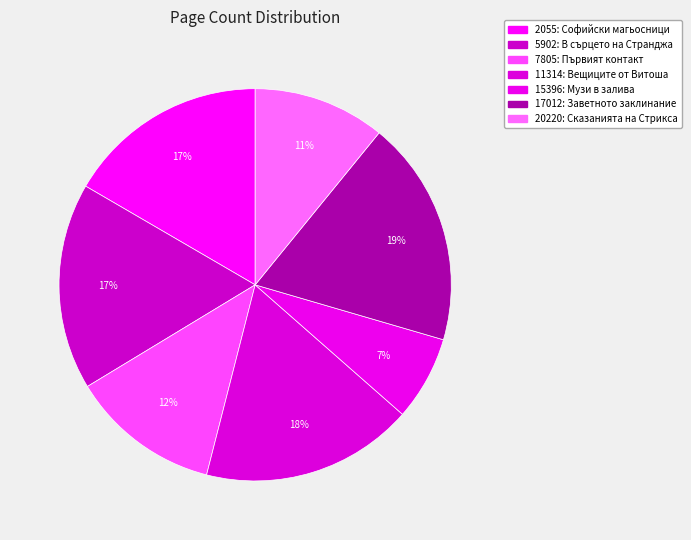

How many slices are in this pie chart?

7